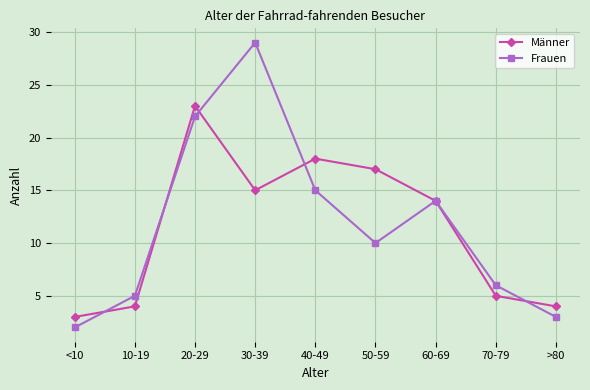

List the series in order of their overall mean, highest first.

Frauen, Männer